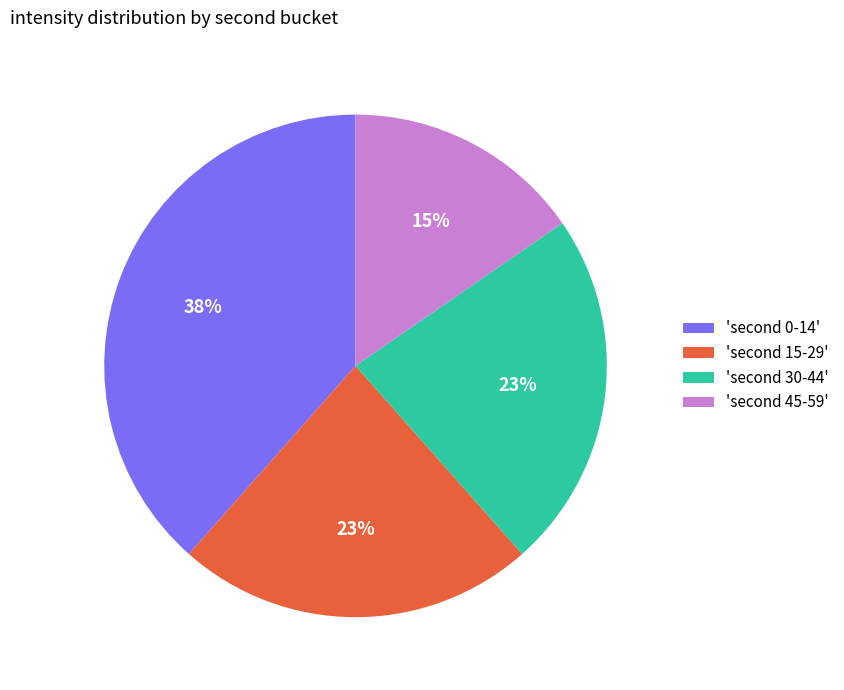

How many slices are in this pie chart?

4